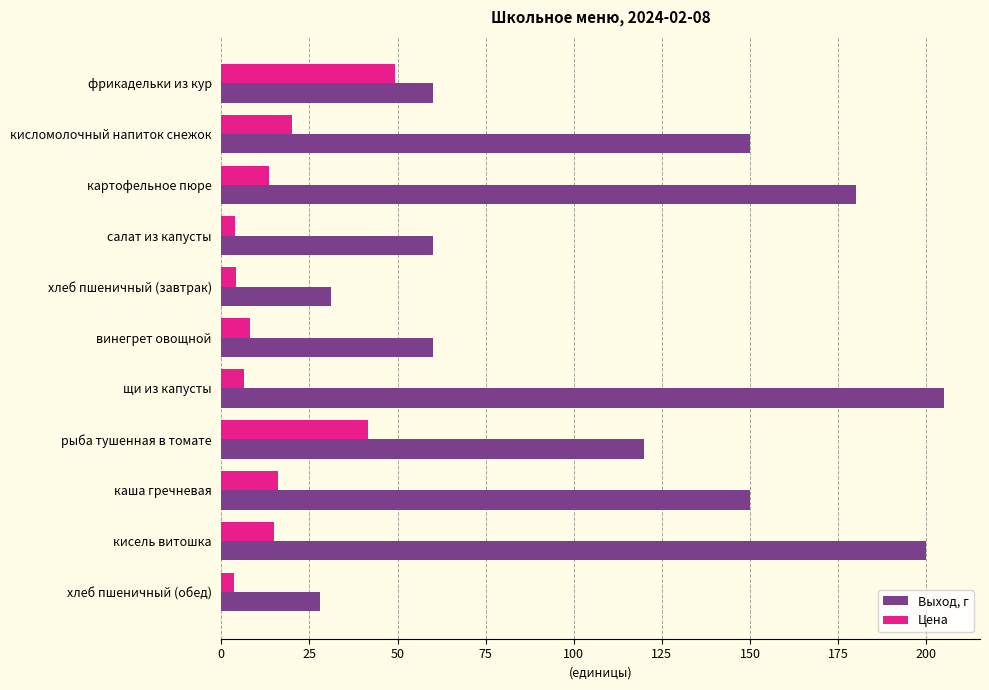

Is it true that Цена equals 8.8 at рыба тушенная в томате?

False